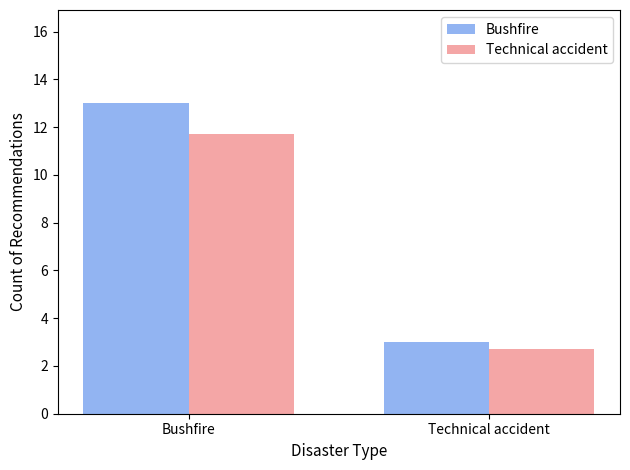

The Bushfire series shows 1.7 at Technical accident. True or false?

False